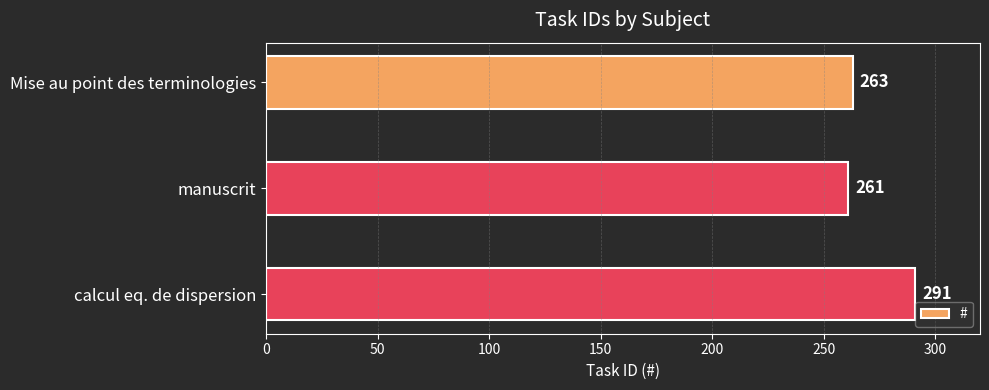

Are the bars grouped side by side (vs. stacked)?

No